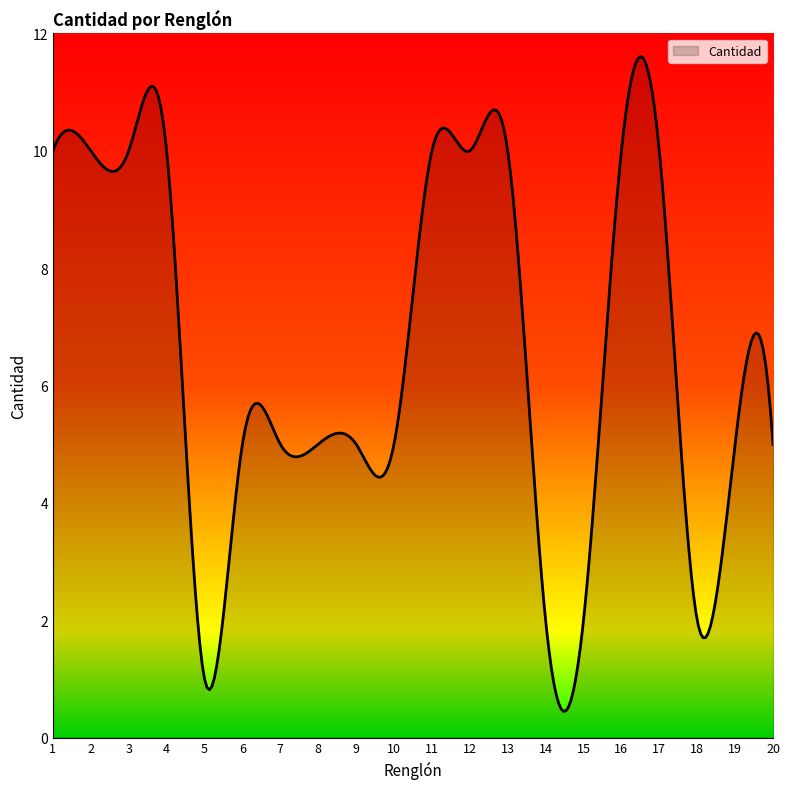

What is the average value?

6.6